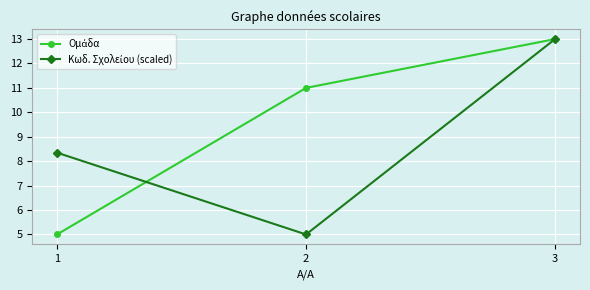

Does the chart display data point markers on the line(s)?

Yes